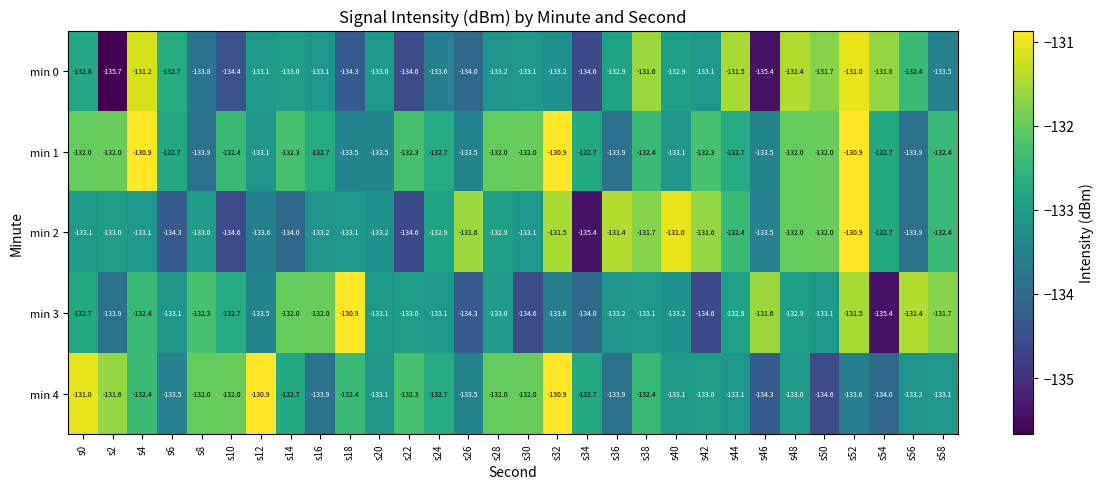

At which category is the sum across all series the highest?

s52